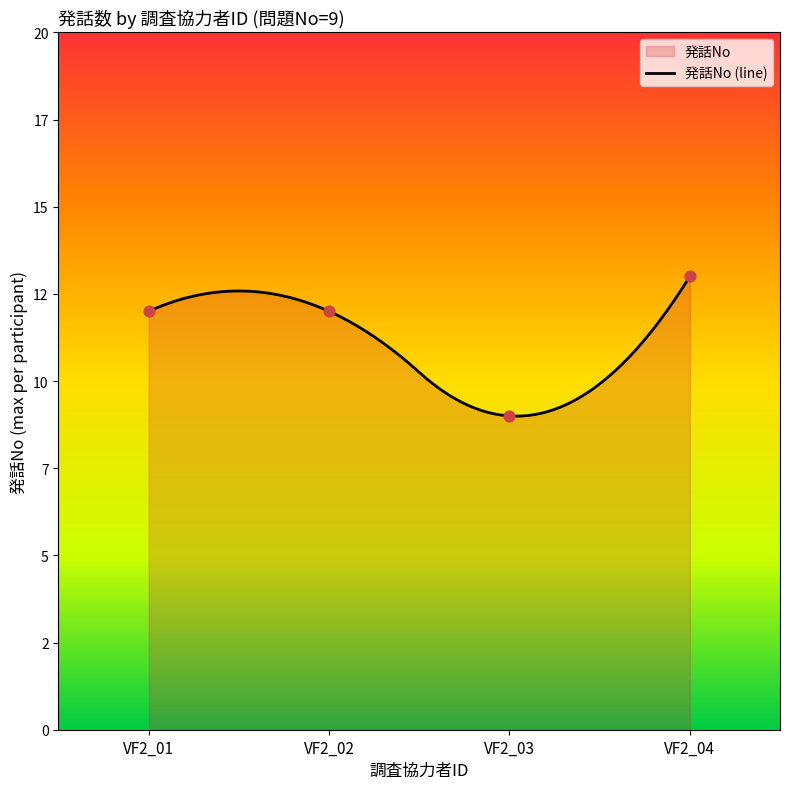

What is the change in value from VF2_02 to VF2_03?

-3